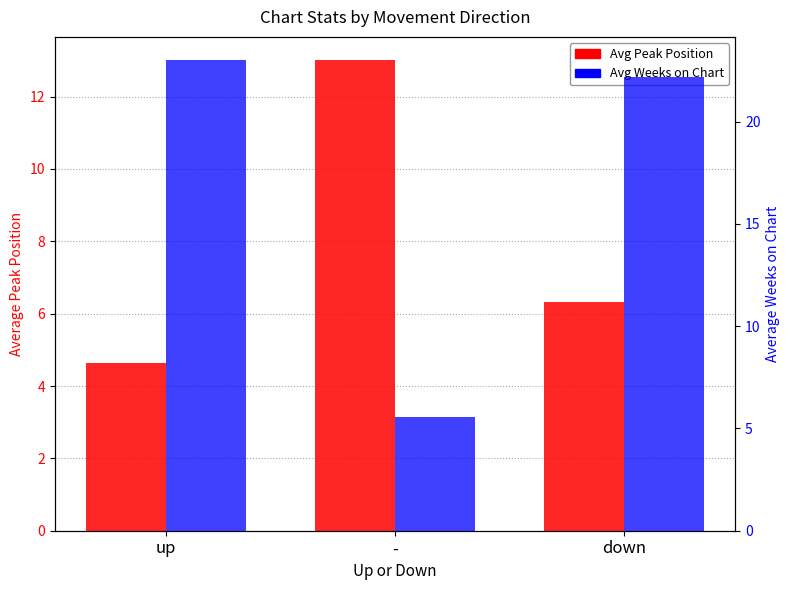

What is the average value of the Avg Peak Position series?

8.0